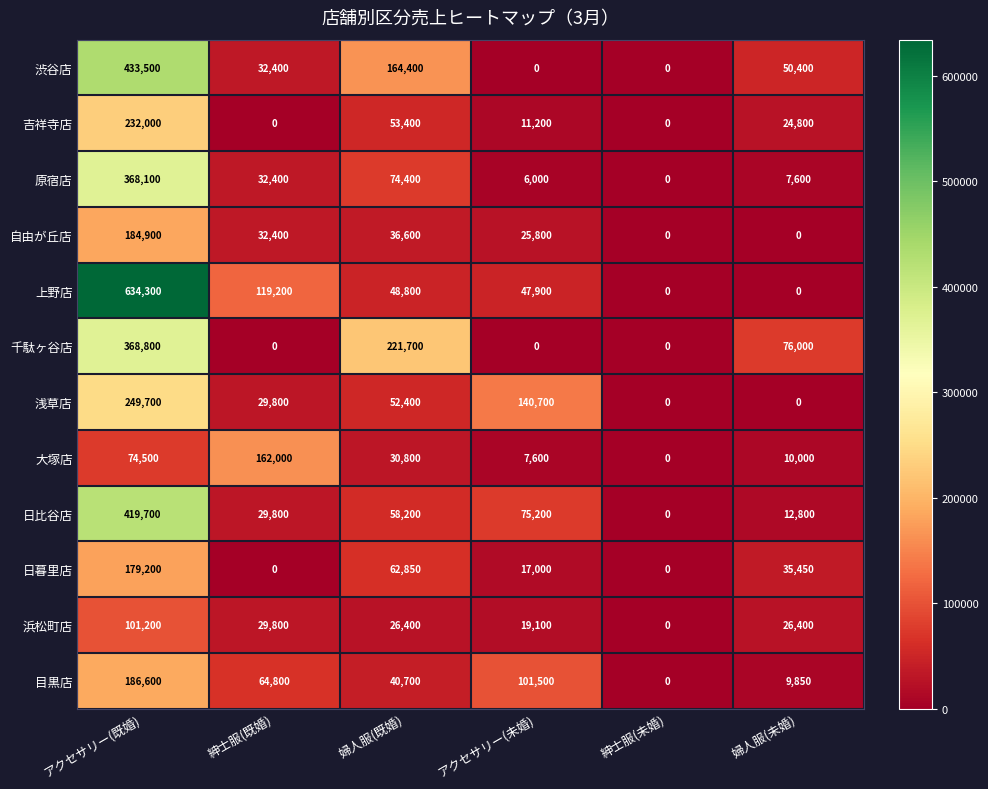

What is the average value of the 大塚店 series?

47483